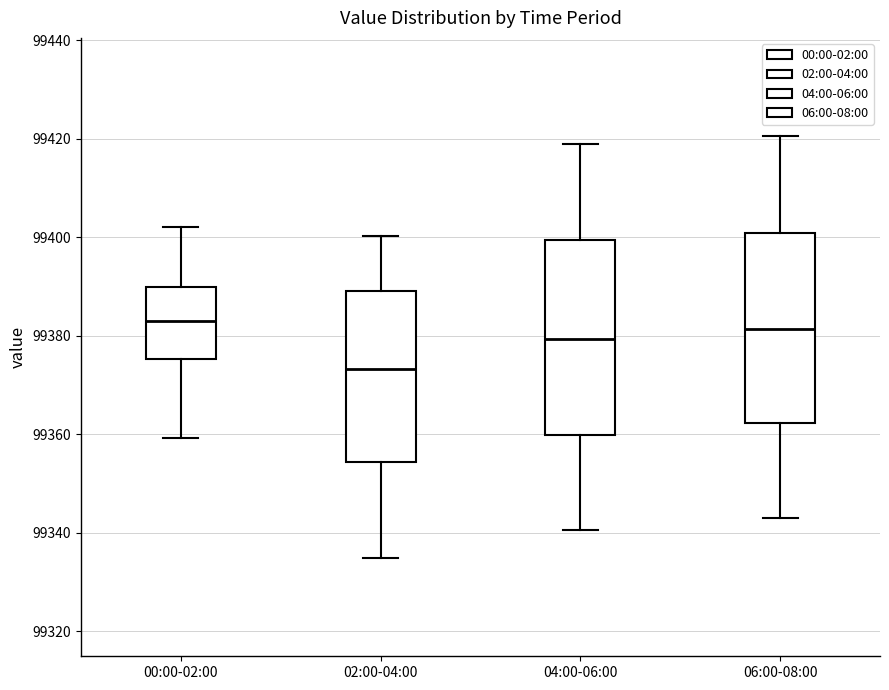

Which box's median line is the lowest?

02:00-04:00